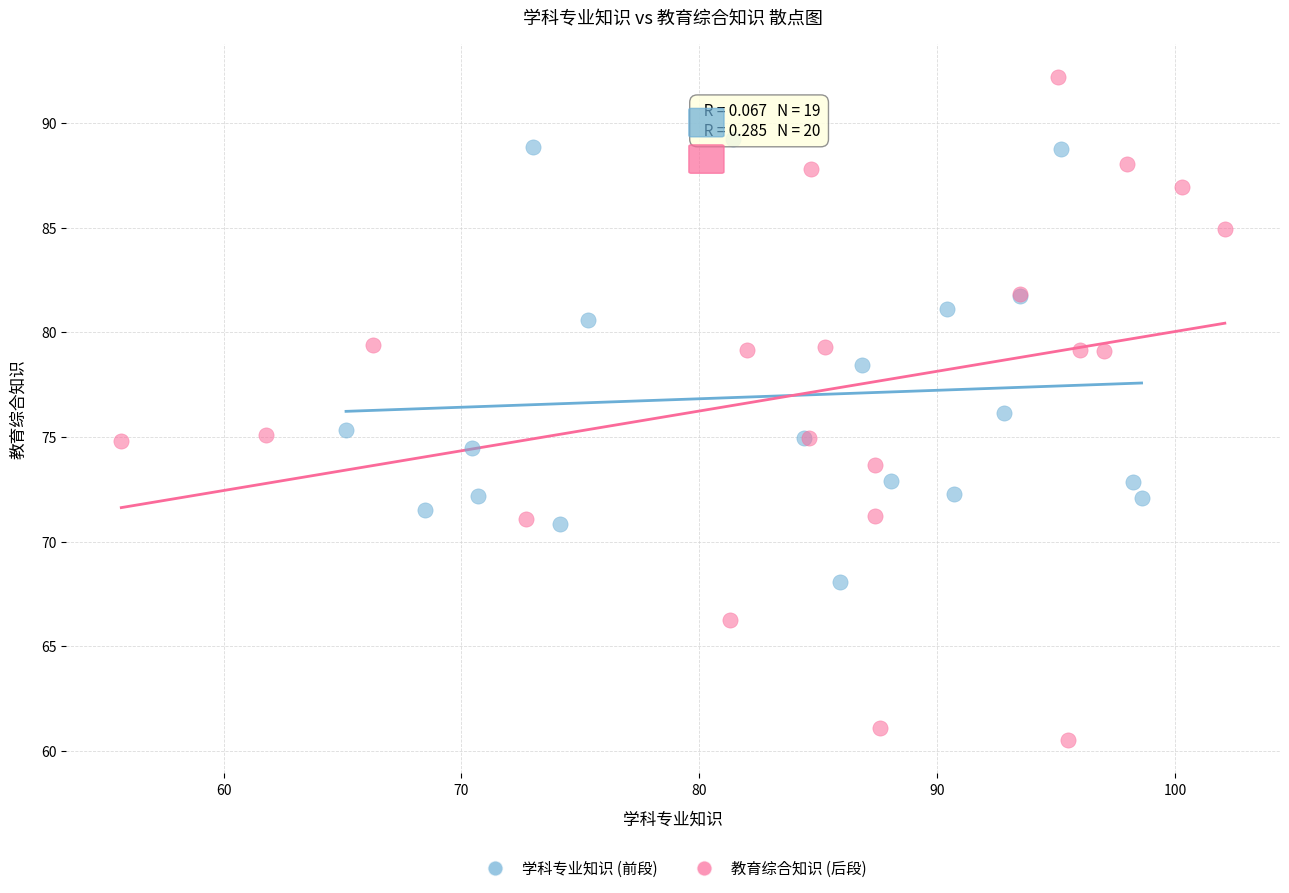

Which series contains the highest Y value?

教育综合知识 (后段)